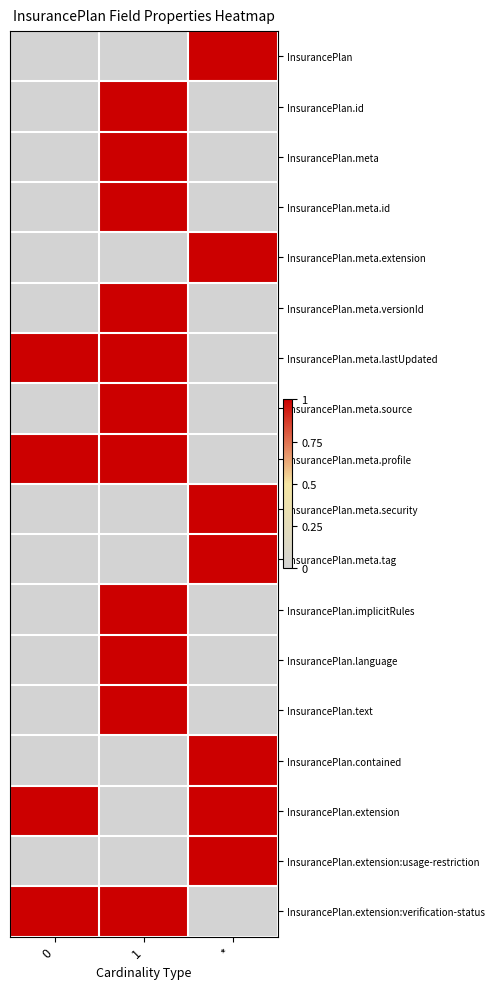

How many categories are shown in the chart?

3